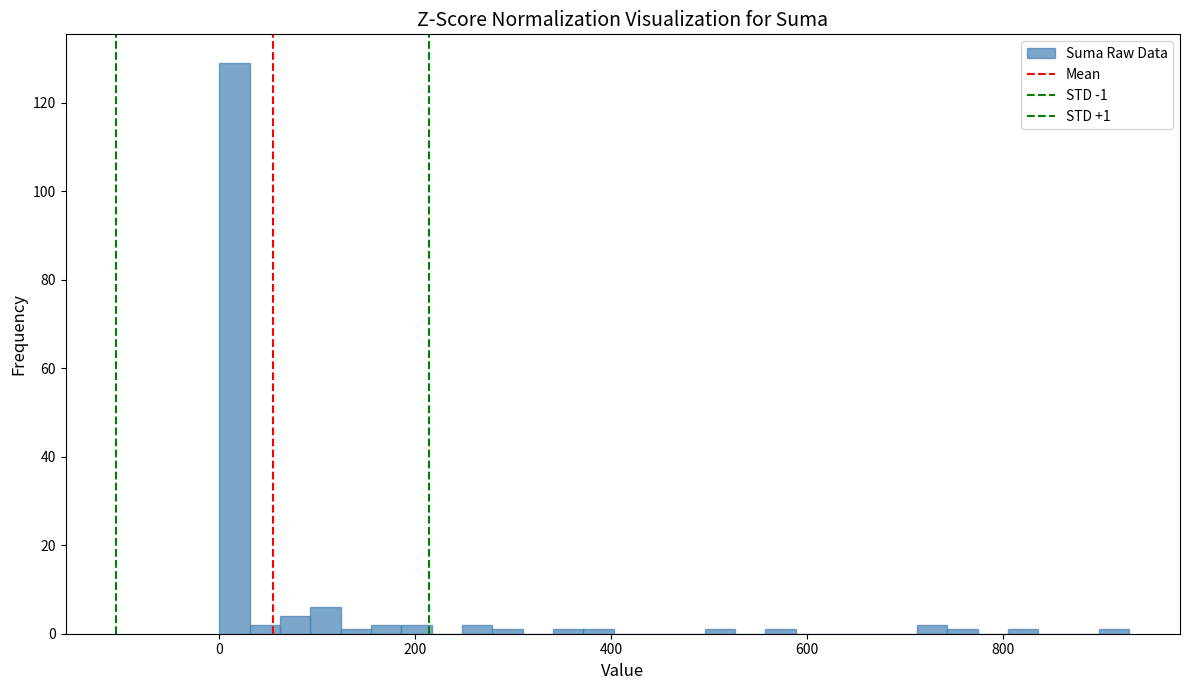

Around what value on the x-axis is the tallest bar? Give the approximate position of its centre, as read against the axis.

20